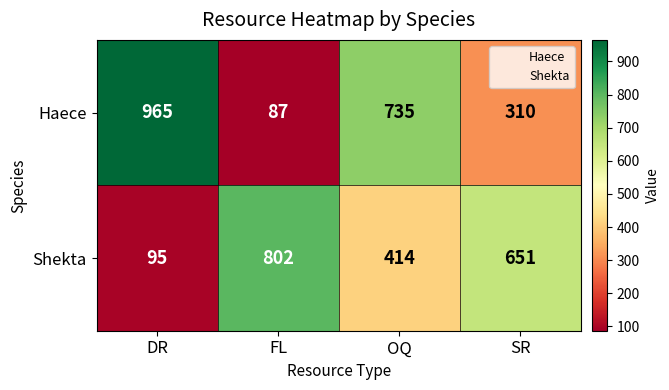

What is the maximum value shown in the chart?

965